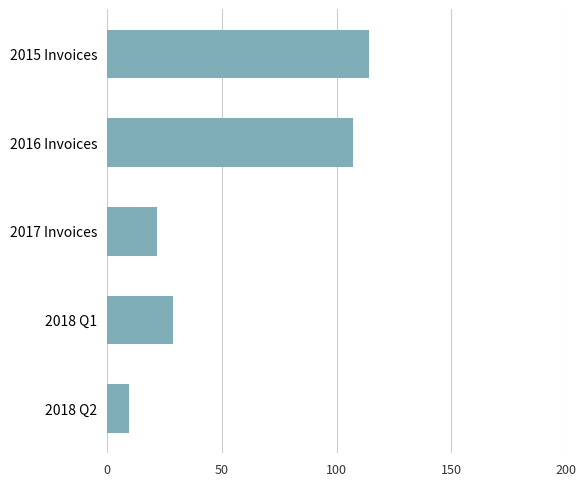

What is the label of the 4th bar from the bottom?

2016 Invoices